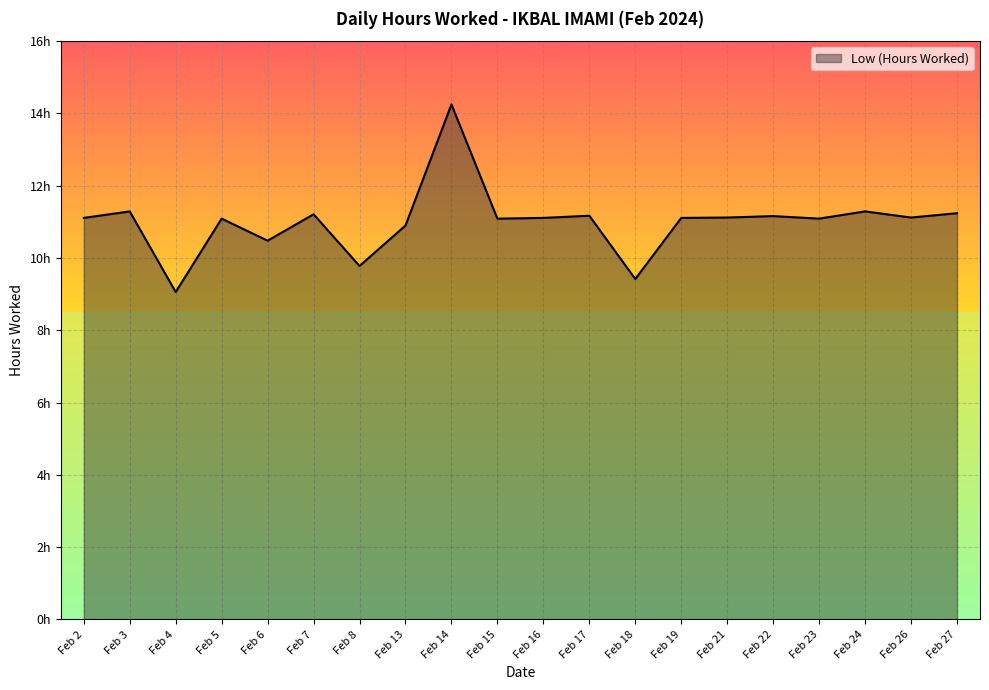

List the labels in order of value, smallest first.

Feb 4, Feb 18, Feb 8, Feb 6, Feb 13, Feb 5, Feb 15, Feb 23, Feb 2, Feb 16, Feb 19, Feb 21, Feb 26, Feb 22, Feb 17, Feb 7, Feb 27, Feb 3, Feb 24, Feb 14